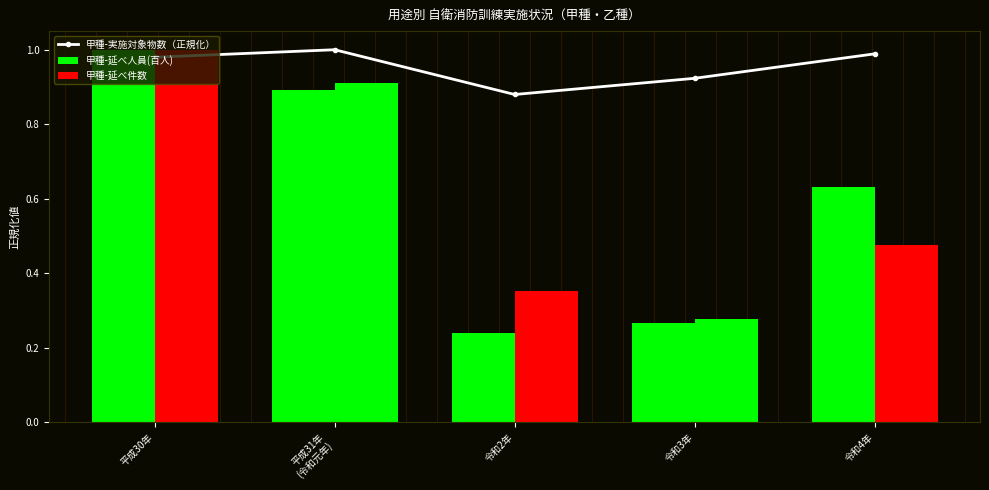

What is the change in value from 平成30年 to 令和2年?

-0.1